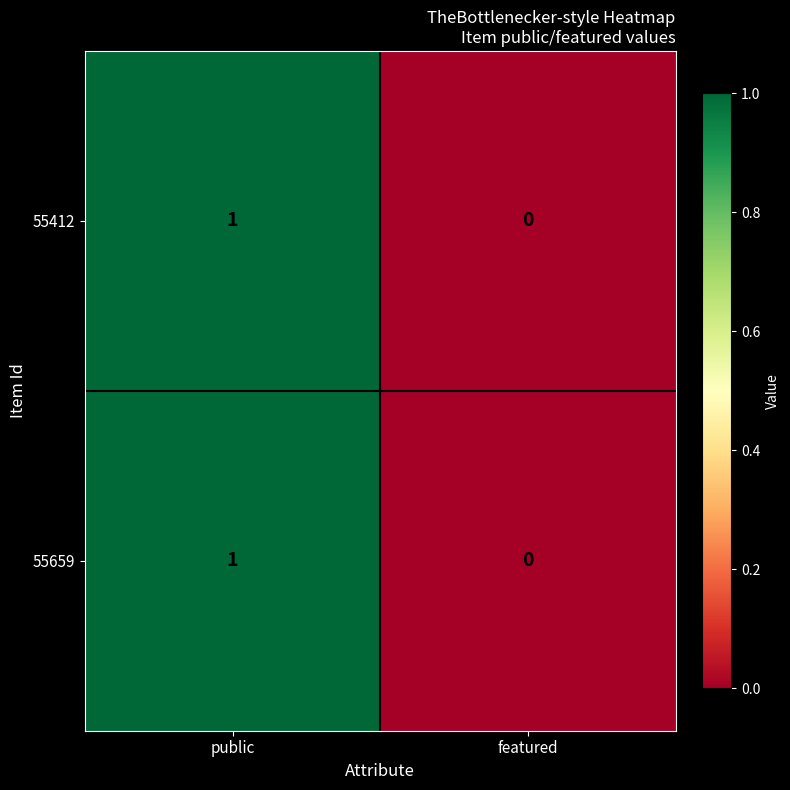

The value of 55659 at public is 1. True or false?

True